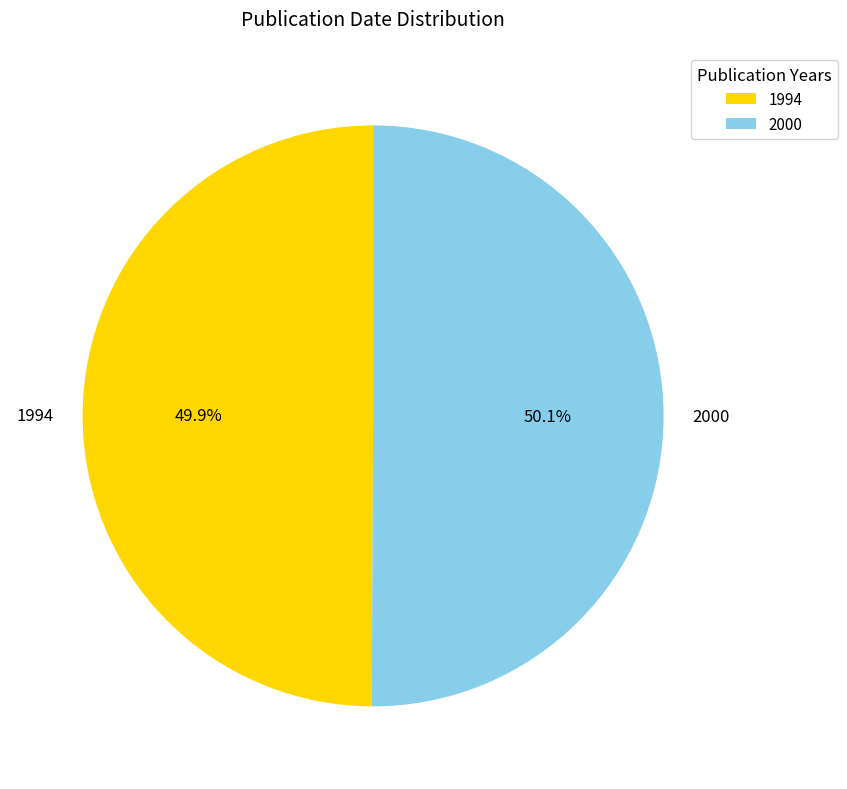

What is the ratio of the value at 2000 to the value at 1994?

1.0